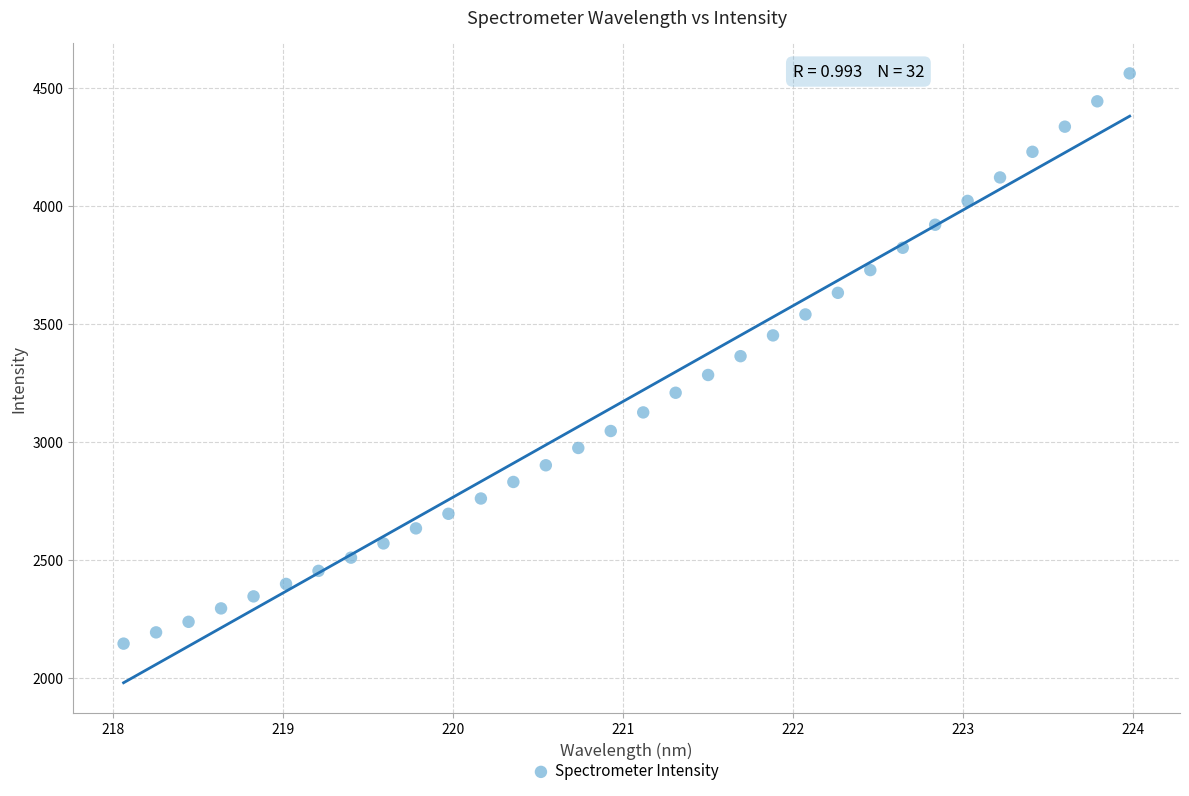

What is the range of Y values (max minus min)?

2418.2